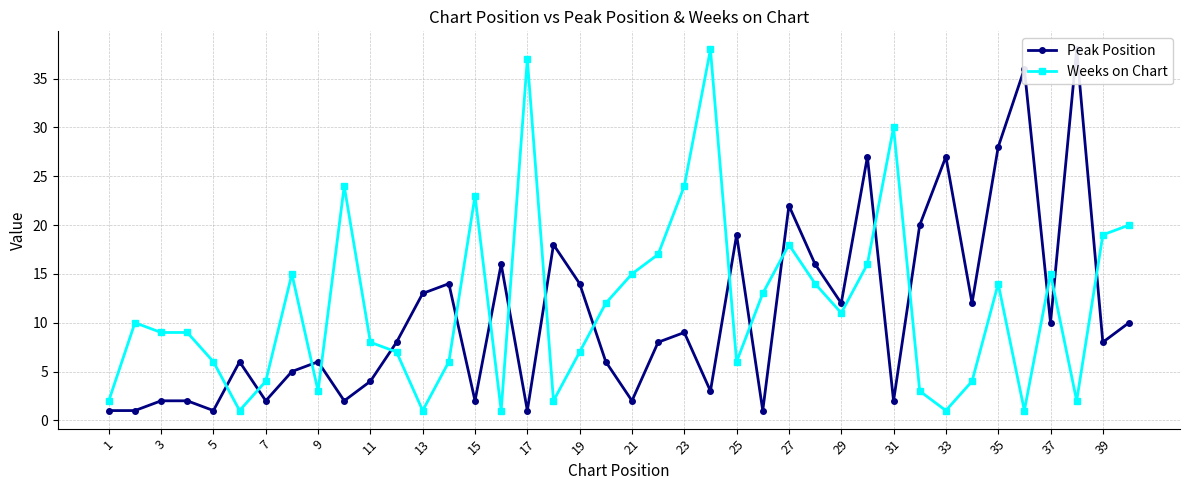

How many lines are shown in the chart?

2